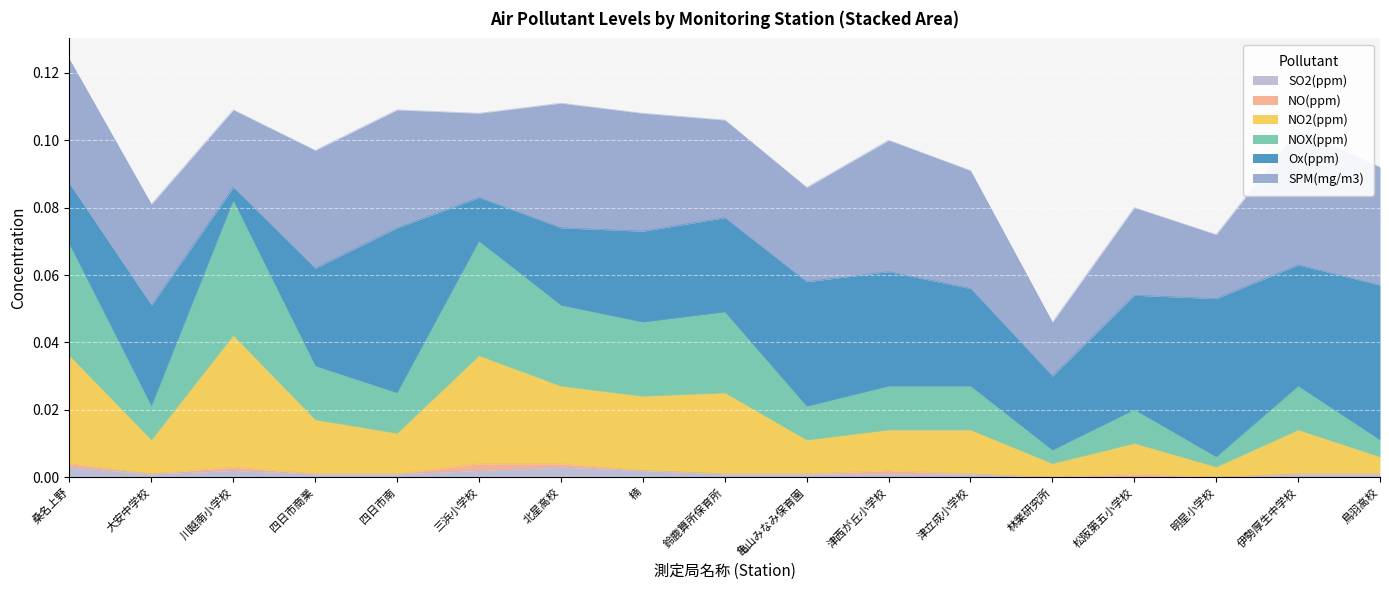

The value of SO2(ppm) at 四日市商業 is 0.0. True or false?

True